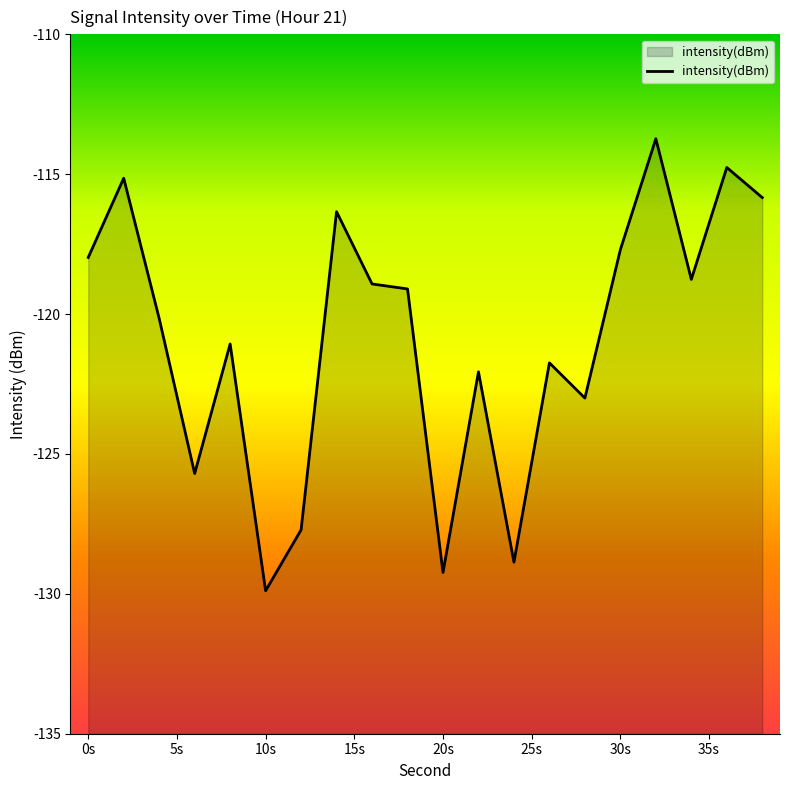

What is the maximum value shown in the chart?

-113.7